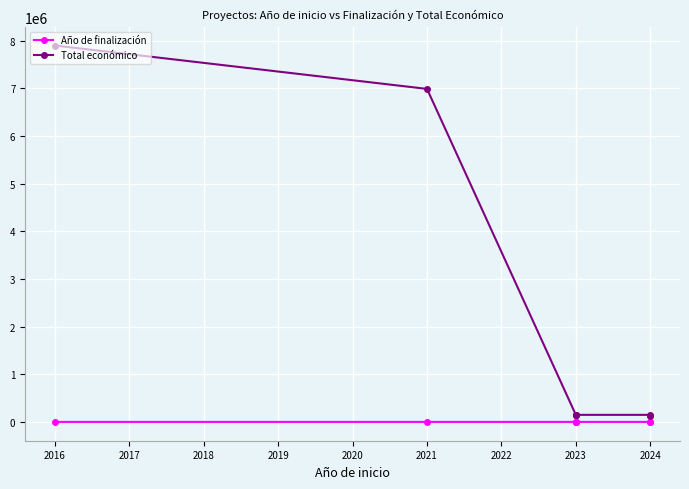

Is the value of Año de finalización at 2024 greater than the value of Total económico at 2024?

No